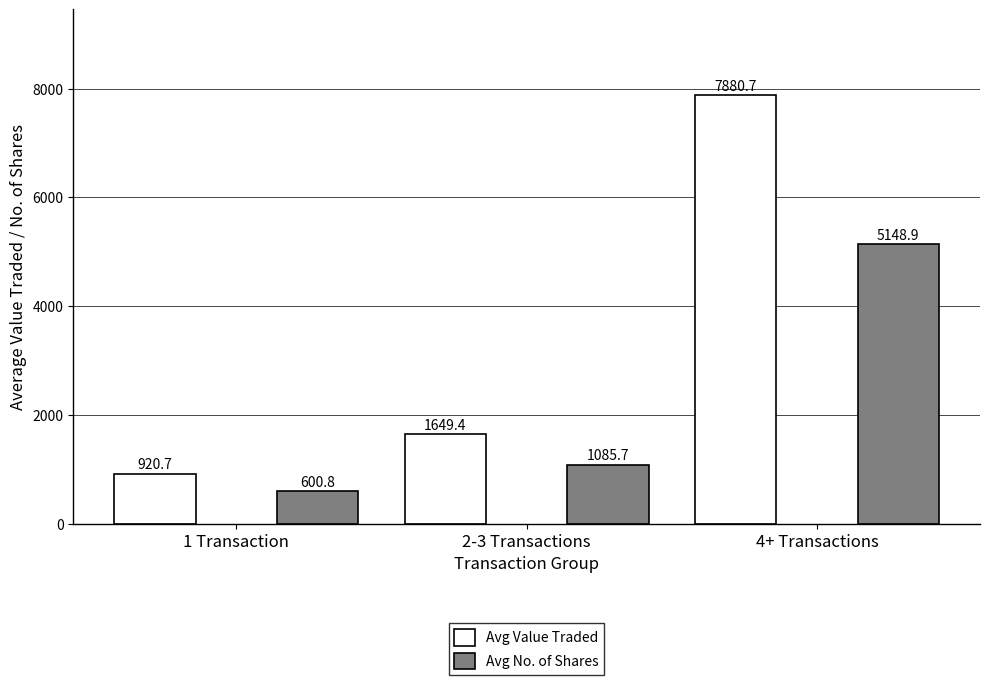

What is the difference between the Avg No. of Shares values at 1 Transaction and 4+ Transactions?

4548.1